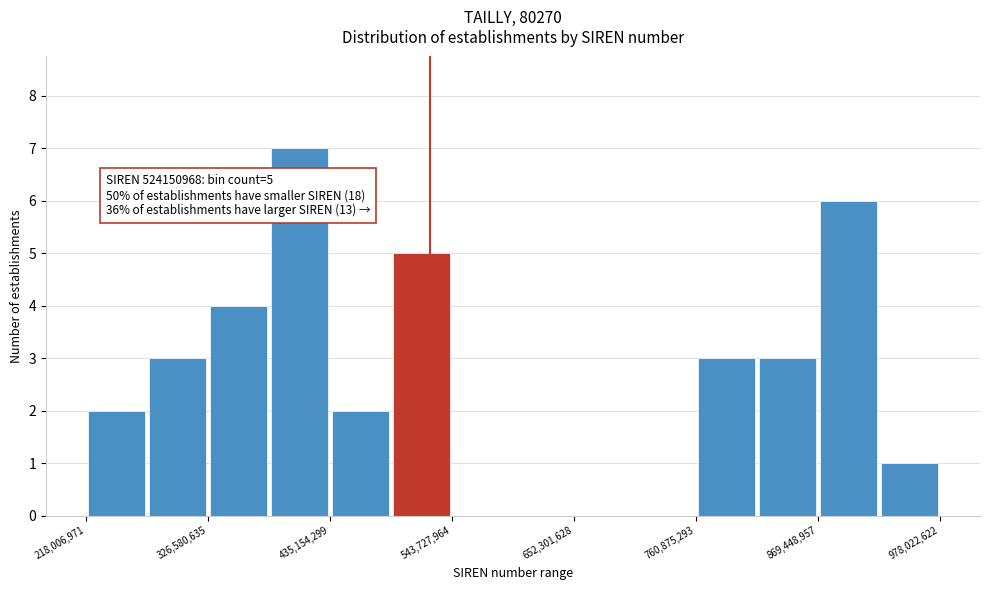

Around what value on the x-axis is the tallest bar? Give the approximate position of its centre, as read against the axis.

400000000